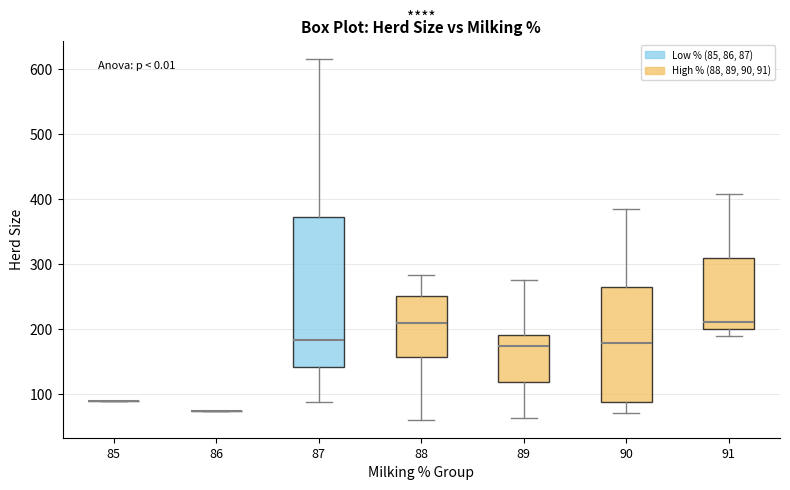

Comparing the boxes themselves (not the whiskers), which one is the tallest?

87